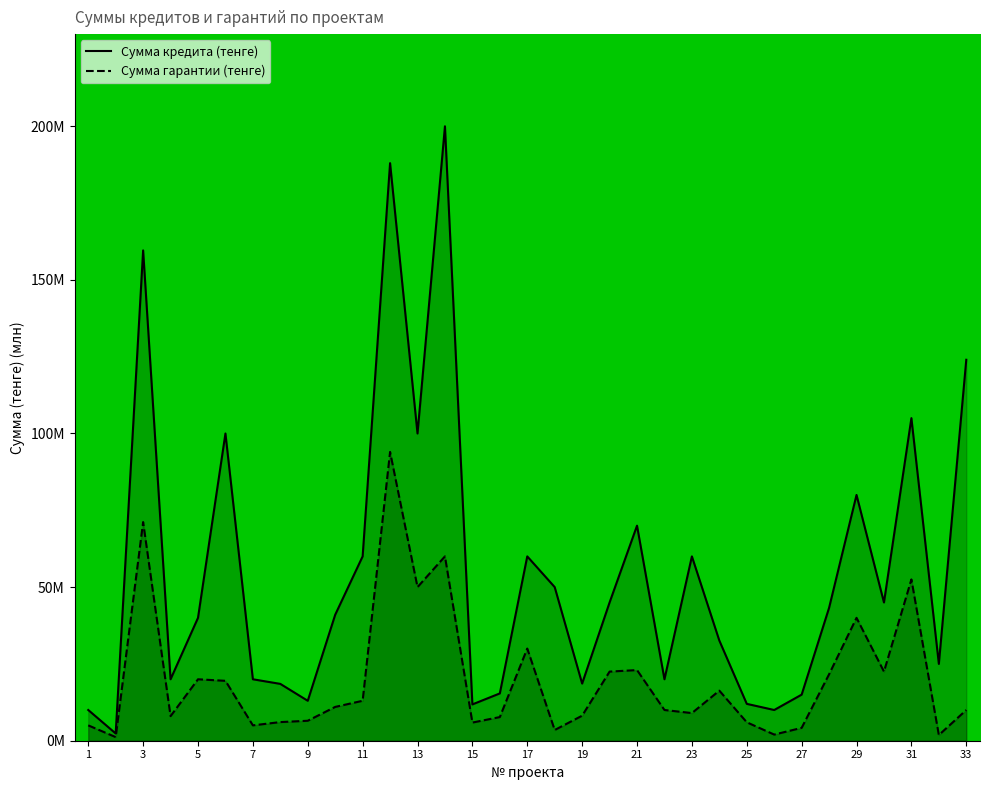

Does the chart display data point markers on the line(s)?

No